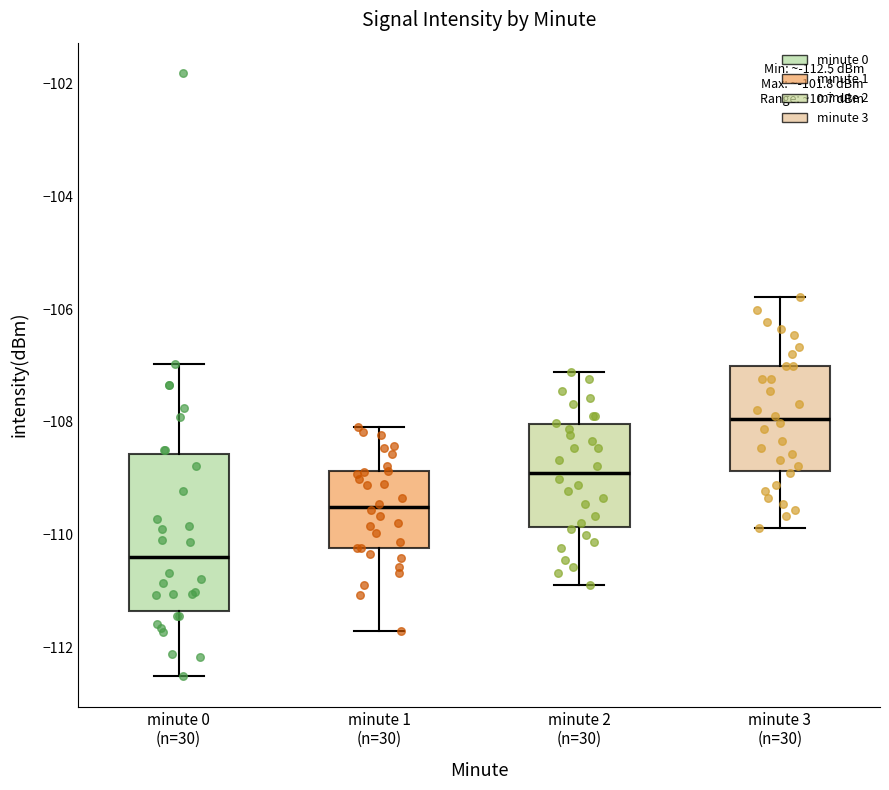

Comparing the boxes themselves (not the whiskers), which one is the tallest?

minute 0 (n=30)